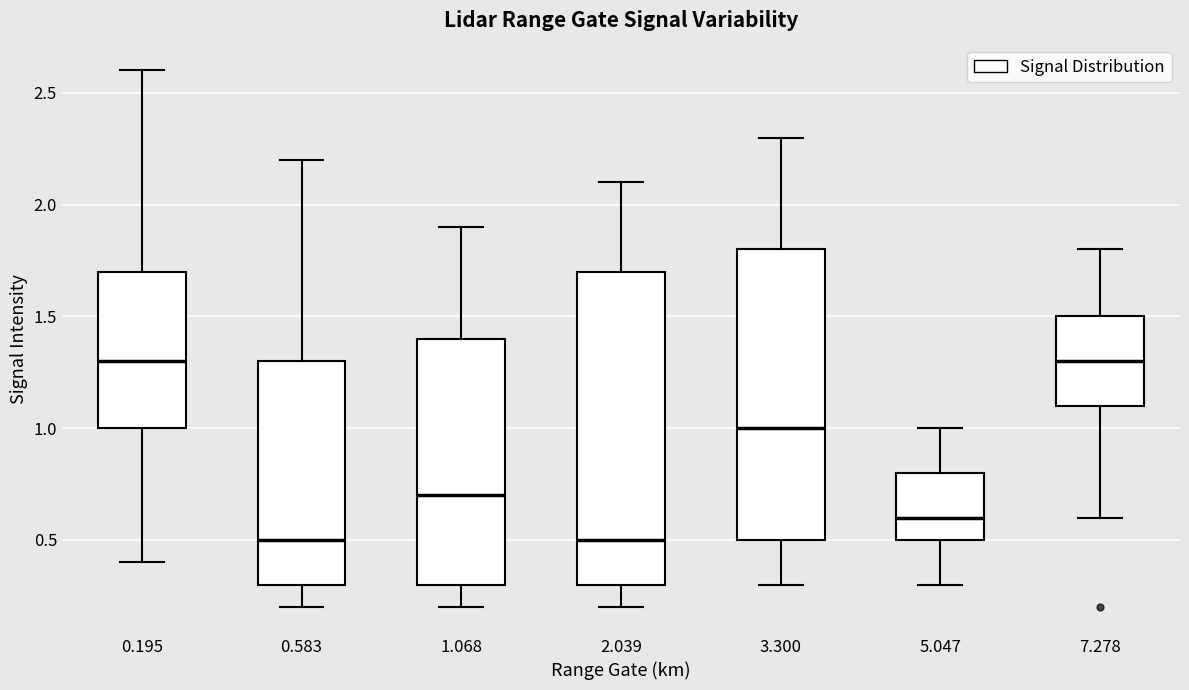

Where is the lower edge of the box at x = 7.278 on the y-axis? The values are not printed on the chart, so give them approximately, as read against the axis.

1.1